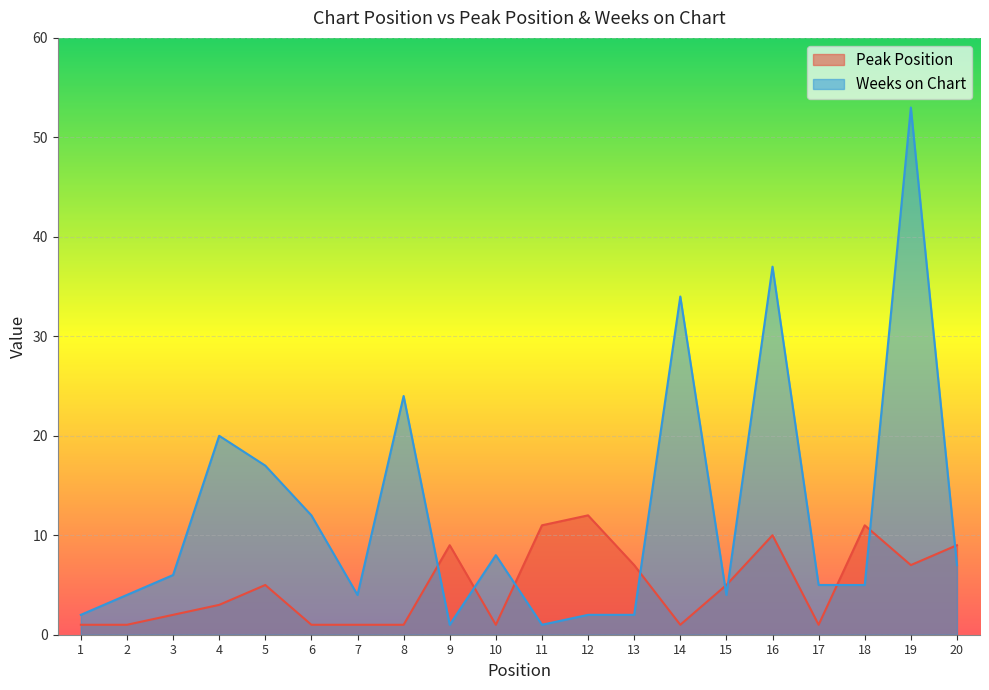

Between which two adjacent categories do Weeks on Chart and Peak Position first intersect?

8 and 9